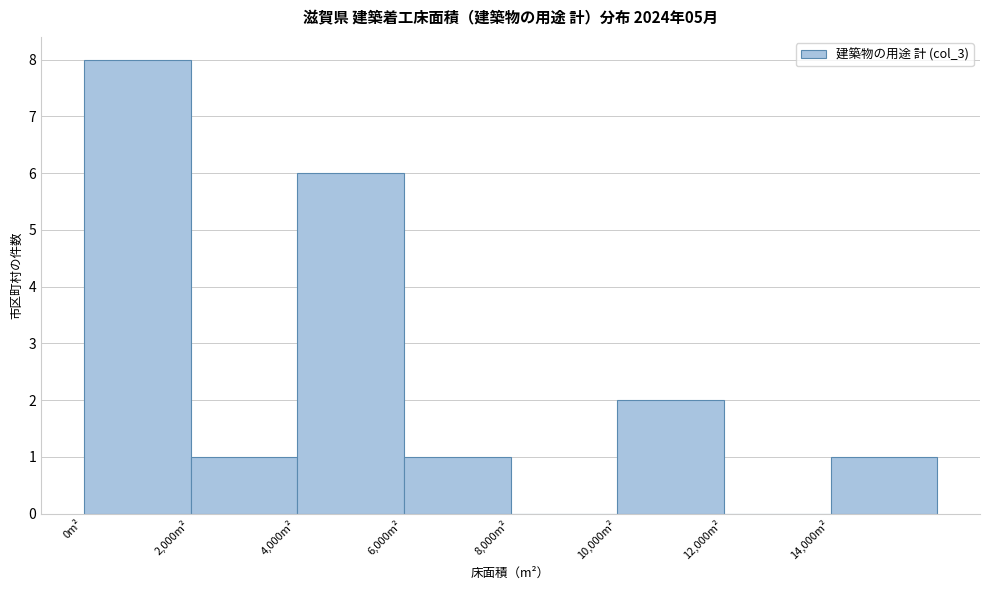

How tall is the bar that spans 10000 to 12000 on the x-axis? The values are not printed on the chart, so give them approximately, as read against the axis.

2